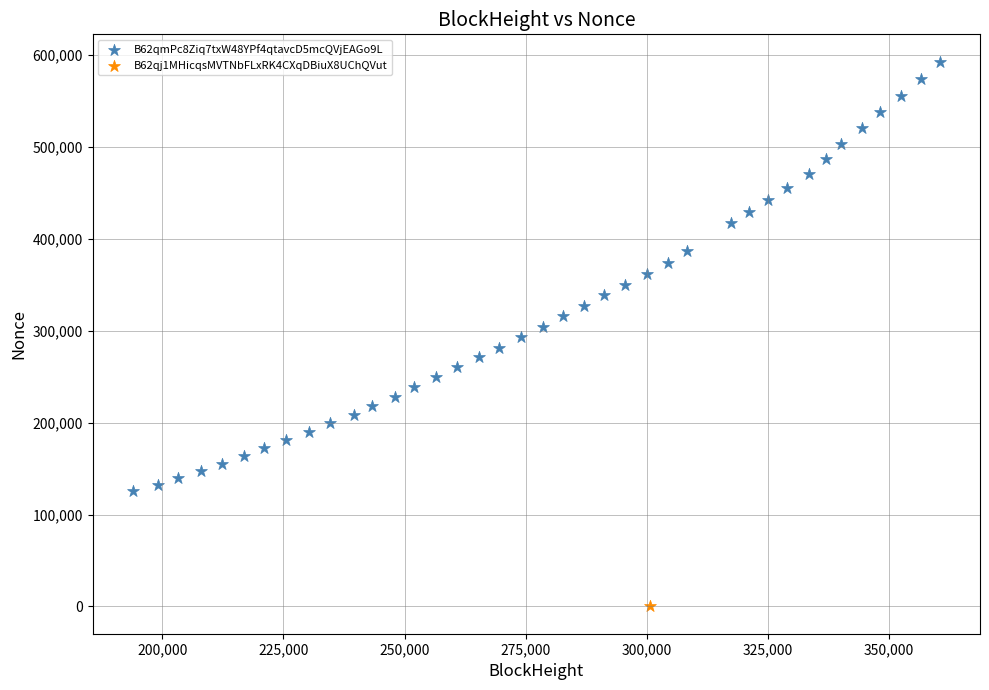

What are all the series names shown in the legend?

B62qmPc8Ziq7txW48YPf4qtavcD5mcQVjEAGo9L, B62qj1MHicqsMVTNbFLxRK4CXqDBiuX8UChQVut